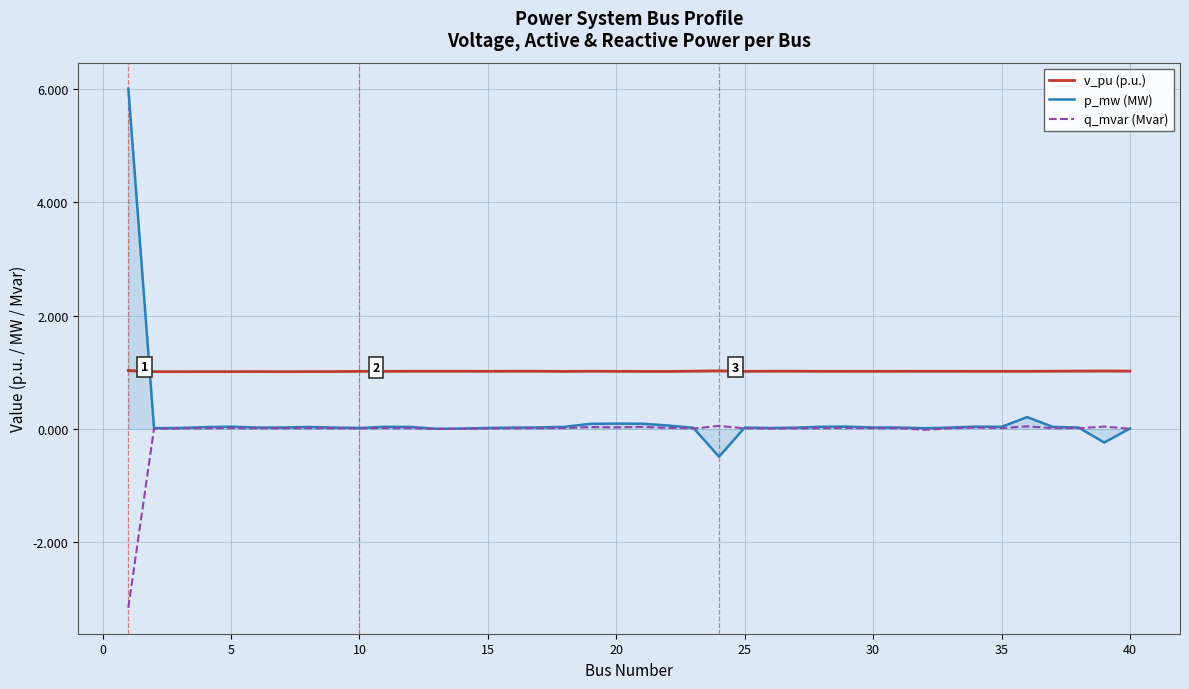

How many interior local valleys does the v_pu (p.u.) series have?

9